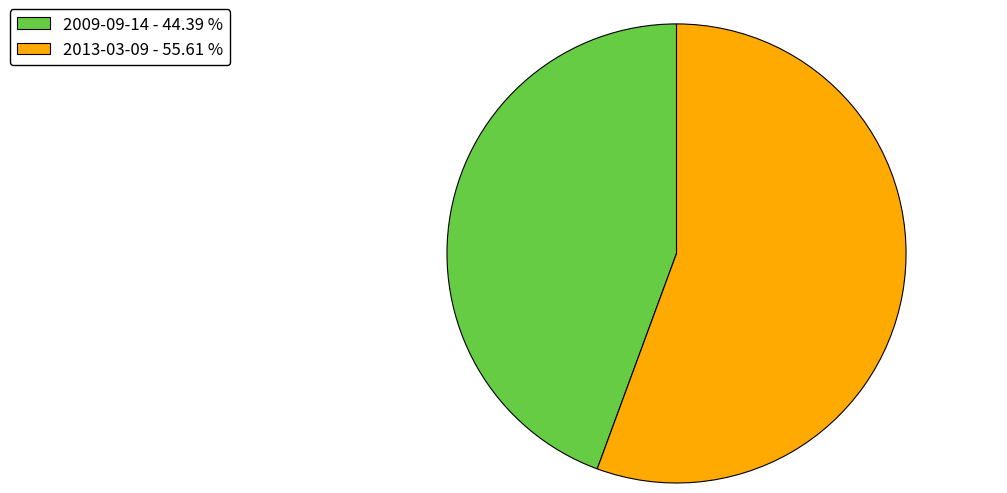

Does any single category account for the majority?

Yes